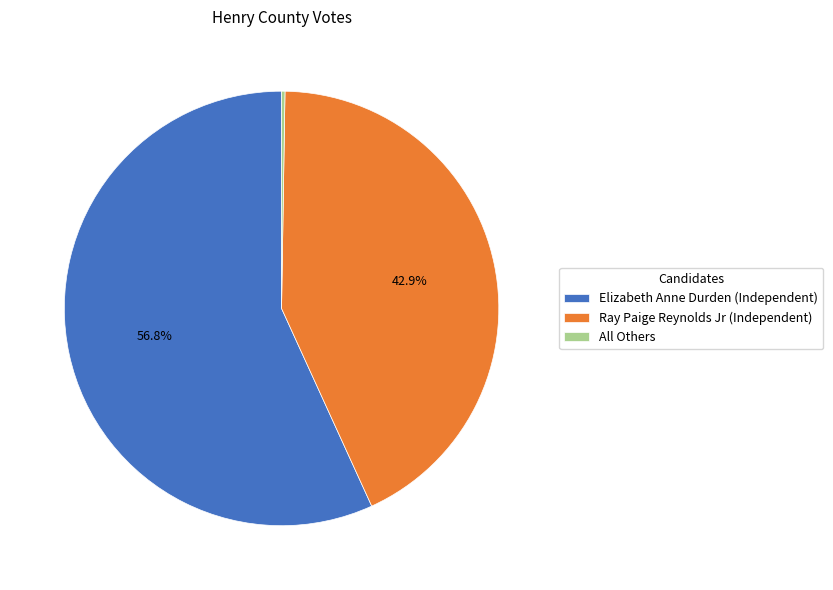

Between Ray Paige Reynolds Jr (Independent) and Elizabeth Anne Durden (Independent), which is larger?

Elizabeth Anne Durden (Independent)